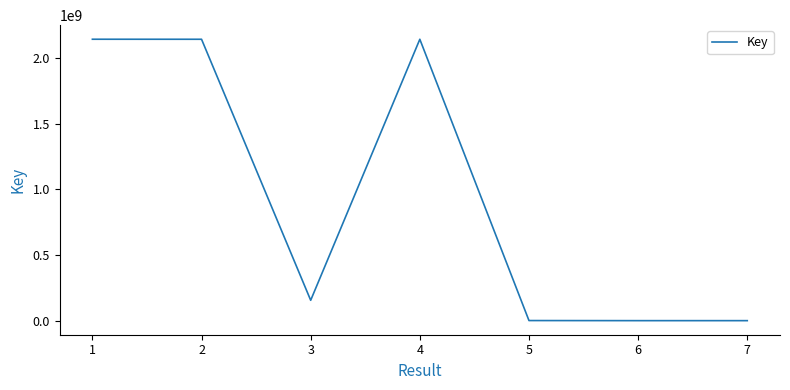

What is the maximum value shown in the chart?

2141928397